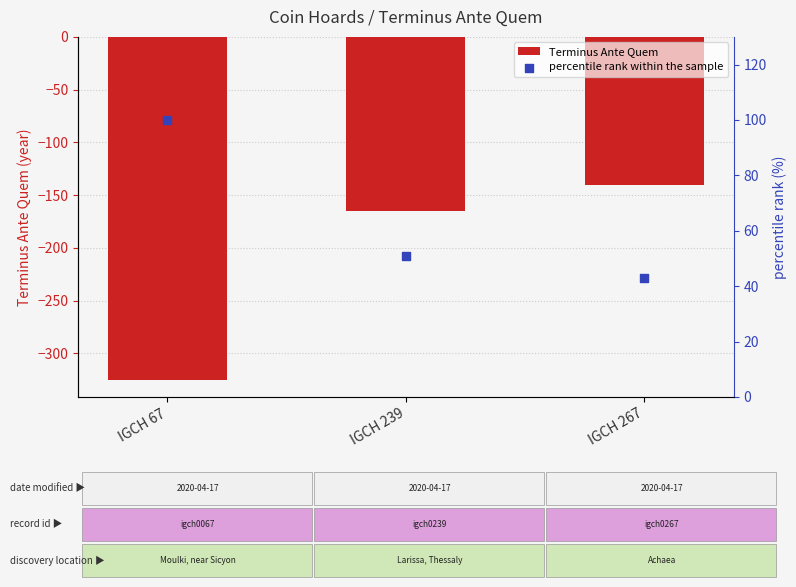

Which series contains the lowest Y value?

Terminus Ante Quem